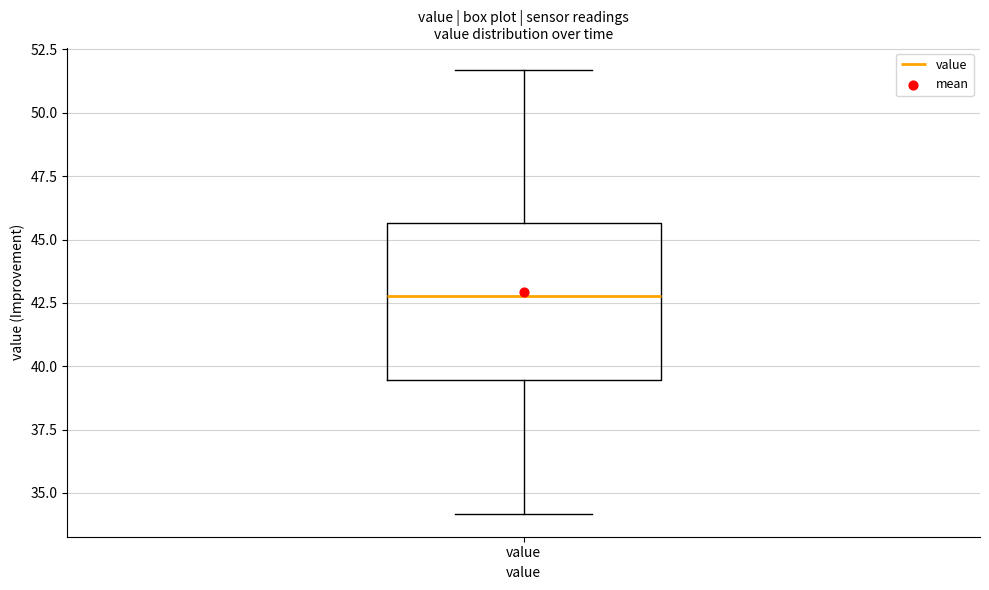

Where does the upper whisker of the box for value end on the y-axis? The values are not printed on the chart, so give them approximately, as read against the axis.

51.5